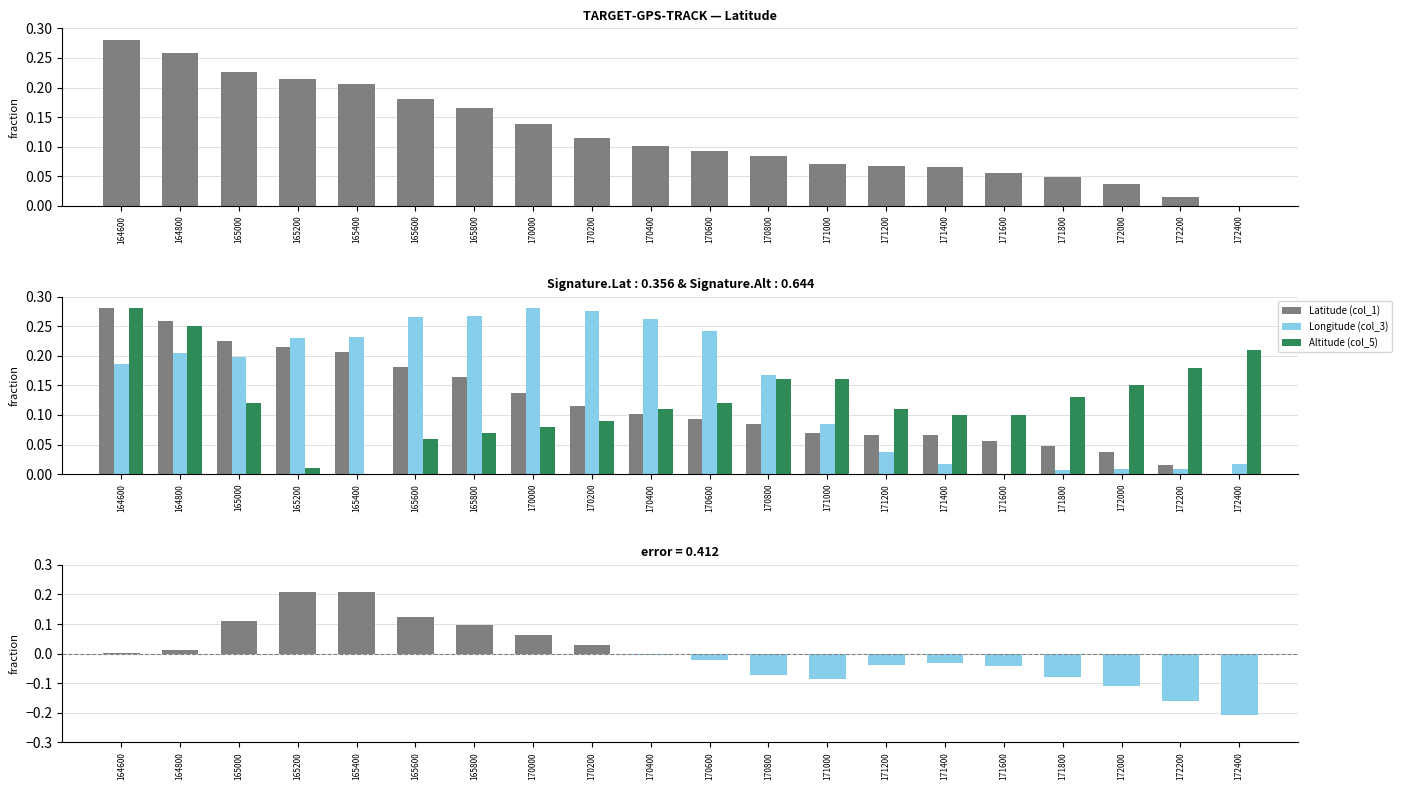

Reading right to left, what are all the values shown in this chart?

Latitude (col_1): 172400=0.0	172200=0.0	172000=0.0	171800=0.0	171600=0.1	171400=0.1	171200=0.1	171000=0.1	170800=0.1	170600=0.1	170400=0.1	170200=0.1	170000=0.1	165800=0.2	165600=0.2	165400=0.2	165200=0.2	165000=0.2	164800=0.3	164600=0.3
Longitude (col_3): 172400=0.0	172200=0.0	172000=0.0	171800=0.0	171600=0.0	171400=0.0	171200=0.0	171000=0.1	170800=0.2	170600=0.2	170400=0.3	170200=0.3	170000=0.3	165800=0.3	165600=0.3	165400=0.2	165200=0.2	165000=0.2	164800=0.2	164600=0.2
Altitude (col_5): 172400=0.2	172200=0.2	172000=0.2	171800=0.1	171600=0.1	171400=0.1	171200=0.1	171000=0.2	170800=0.2	170600=0.1	170400=0.1	170200=0.1	170000=0.1	165800=0.1	165600=0.1	165400=0.0	165200=0.0	165000=0.1	164800=0.3	164600=0.3
error: 172400=-0.2	172200=-0.2	172000=-0.1	171800=-0.1	171600=-0.0	171400=-0.0	171200=-0.0	171000=-0.1	170800=-0.1	170600=-0.0	170400=-0.0	170200=0.0	170000=0.1	165800=0.1	165600=0.1	165400=0.2	165200=0.2	165000=0.1	164800=0.0	164600=0.0